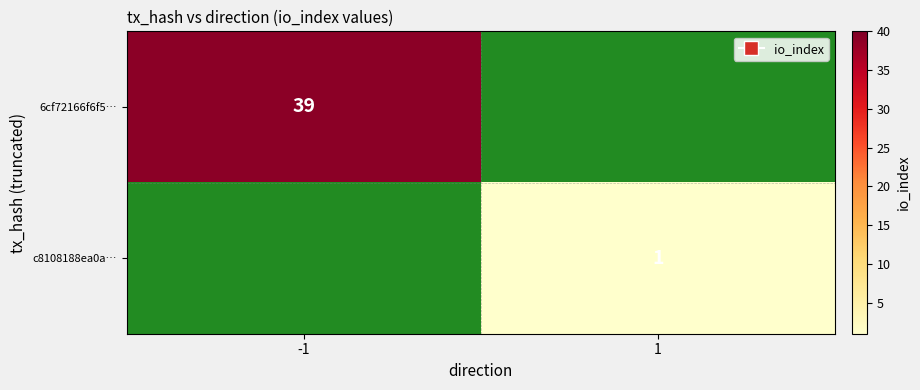

At which category does the chart reach its peak across all series?

-1